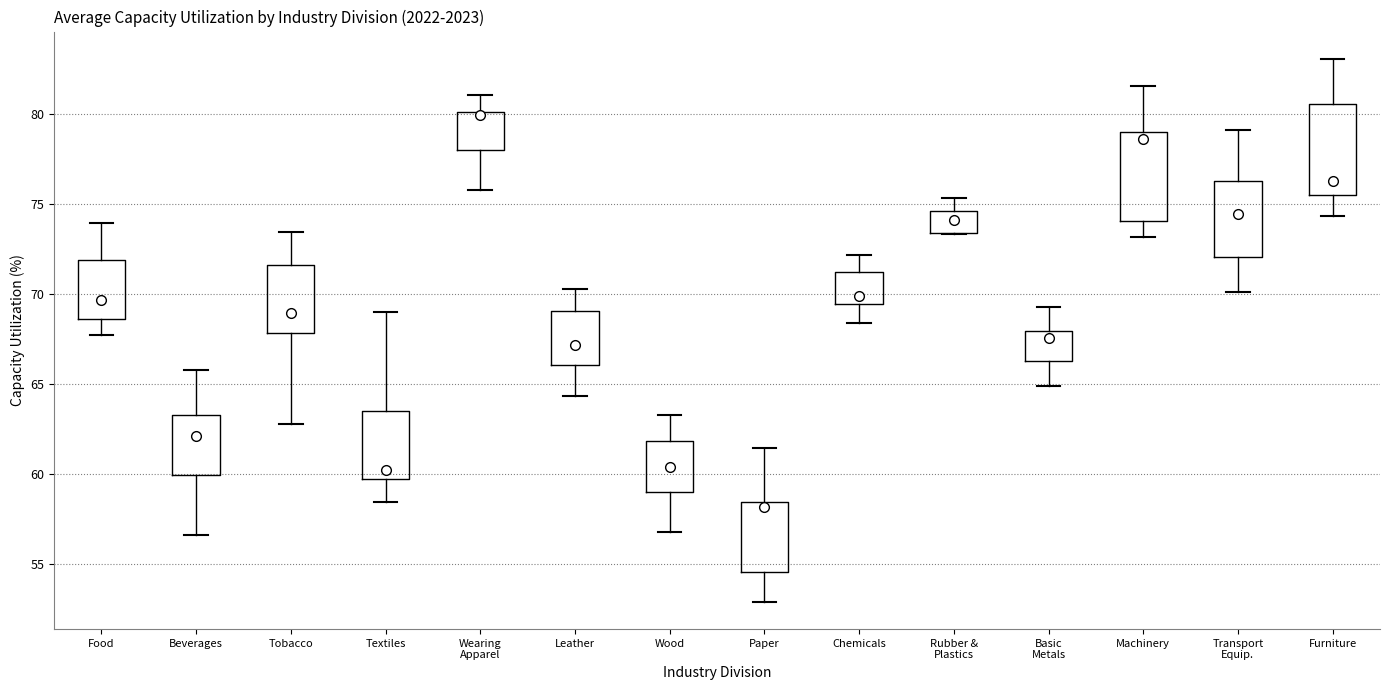

Reading left to right, transcribe this box plot: for each box, give where its median line is, the range the box spans, and where its two whiskers end, as read against the y-axis. The values are not printed on the chart, so give them approximately, as read against the axis.

Food: median 69.5, box 68.5 to 72.0, whiskers 68.0 to 74.0
Beverages: median 62.0, box 60.0 to 63.5, whiskers 56.5 to 66.0
Tobacco: median 69.0, box 68.0 to 71.5, whiskers 63.0 to 73.5
Textiles: median 60.0, box 59.5 to 63.5, whiskers 58.5 to 69.0
Wearing Apparel: median 80.0 (just below the box's upper edge), box 78.0 to 80.0, whiskers 76.0 to 81.0
Leather: median 67.0, box 66.0 to 69.0, whiskers 64.5 to 70.5
Wood: median 60.5, box 59.0 to 62.0, whiskers 57.0 to 63.5
Paper: median 58.0, box 54.5 to 58.5, whiskers 53.0 to 61.5
Chemicals: median 70.0, box 69.5 to 71.0, whiskers 68.5 to 72.0
Rubber & Plastics: median 74.0, box 73.5 to 74.5, whiskers 73.5 to 75.5
Basic Metals: median 67.5, box 66.5 to 68.0, whiskers 65.0 to 69.5
Machinery: median 78.5, box 74.0 to 79.0, whiskers 73.0 to 81.5
Transport Equip.: median 74.5, box 72.0 to 76.5, whiskers 70.0 to 79.0
Furniture: median 76.5, box 75.5 to 80.5, whiskers 74.5 to 83.0